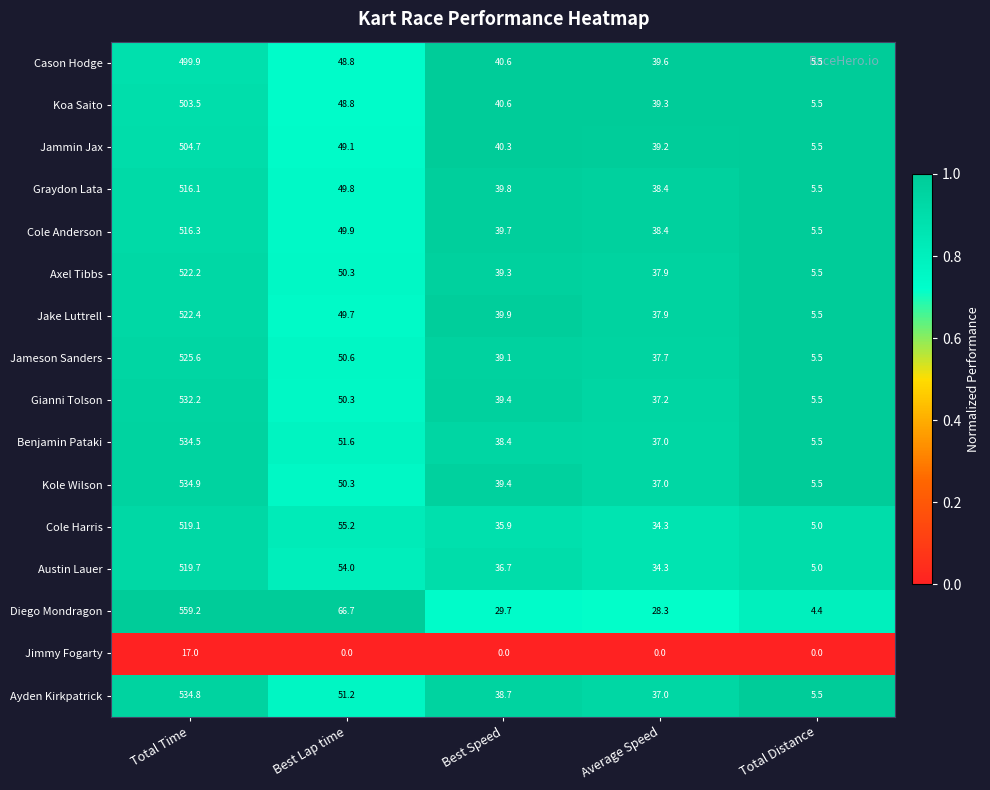

What is the difference between the highest and lowest values at Total Distance?

5.5